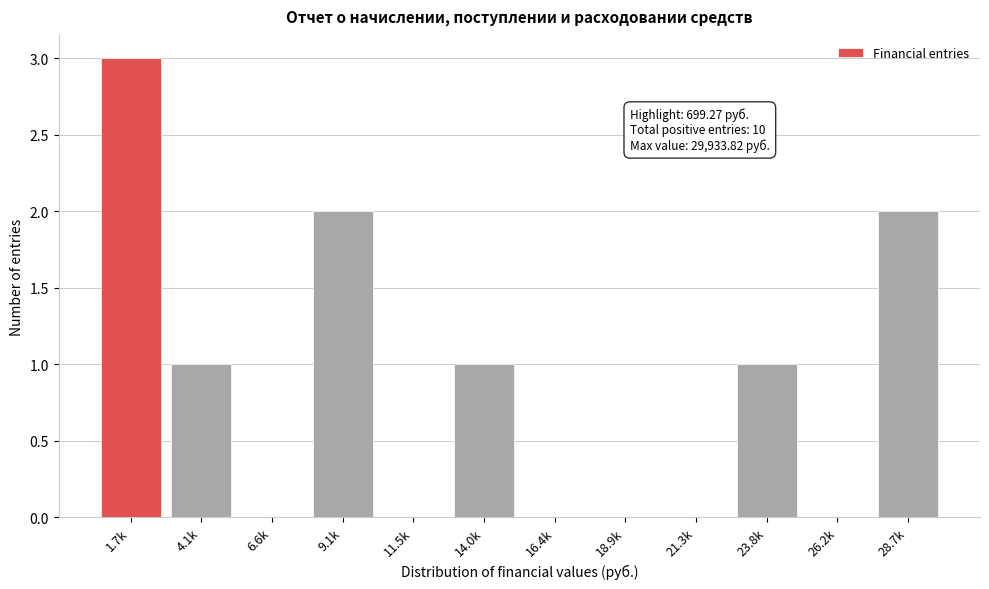

Reading left to right, what are all the values shown in this chart?

1.7k=3	4.1k=1	6.6k=0	9.1k=2	11.5k=0	14.0k=1	16.4k=0	18.9k=0	21.3k=0	23.8k=1	26.2k=0	28.7k=2